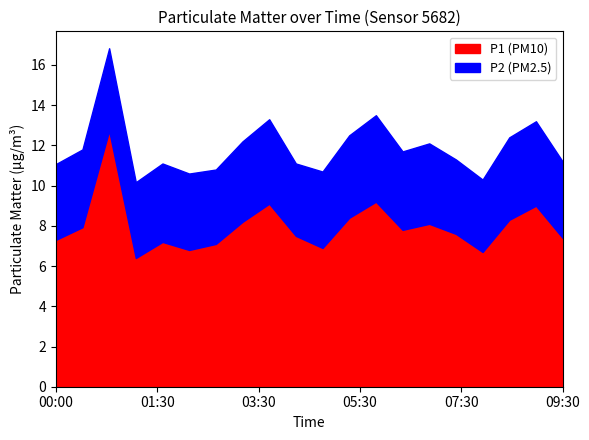

True or false: P2 and P1 cross at least once.

False